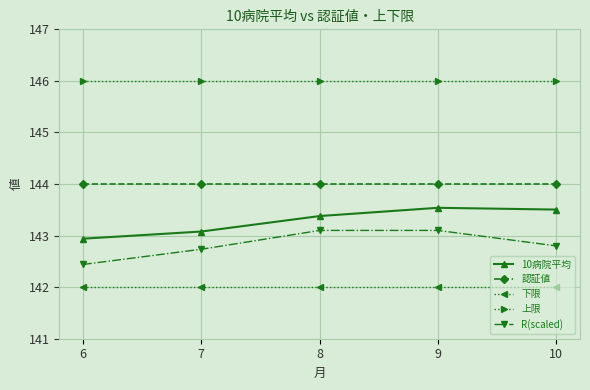

What is the maximum value for 10病院平均?

143.5